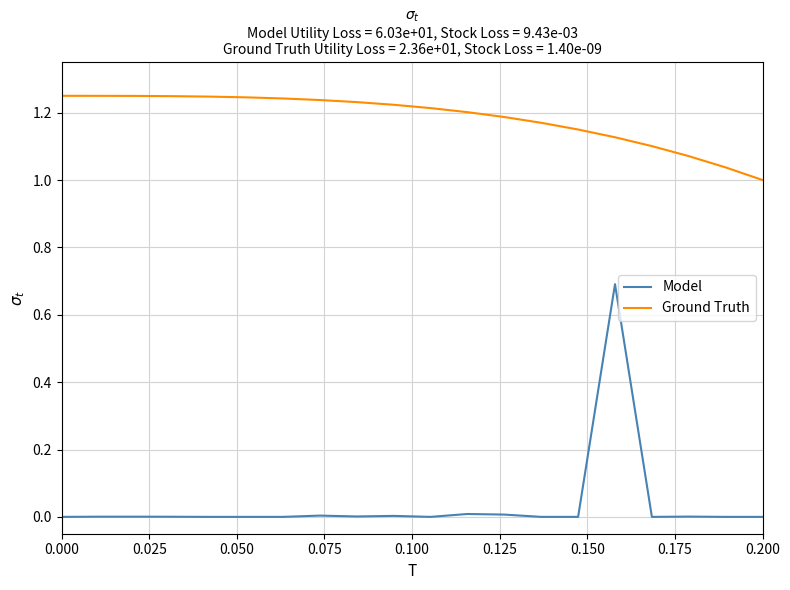

Which series has the largest range (max minus min)?

Model